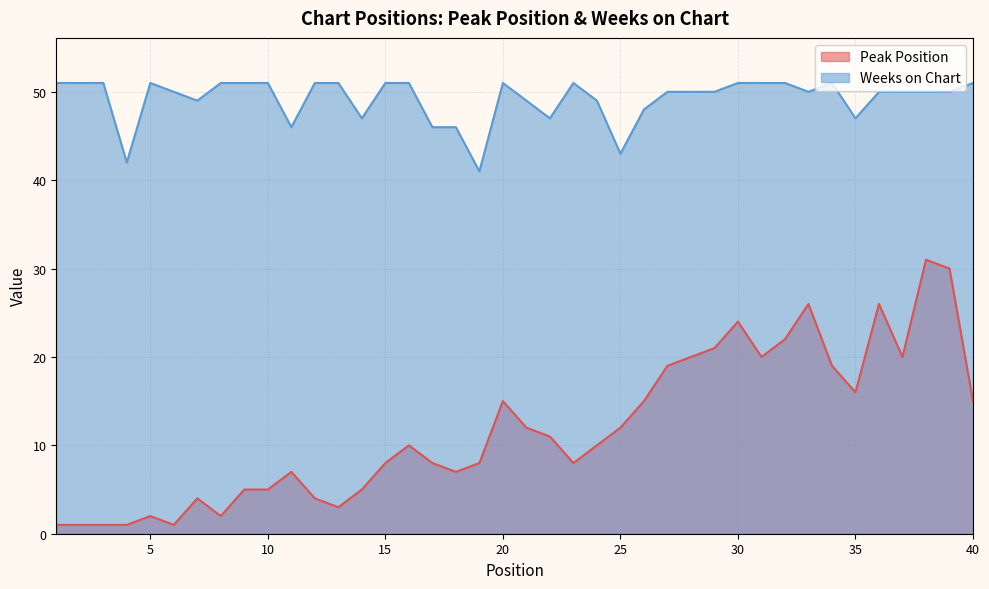

Where is Weeks on Chart nearest to the value 46?

11